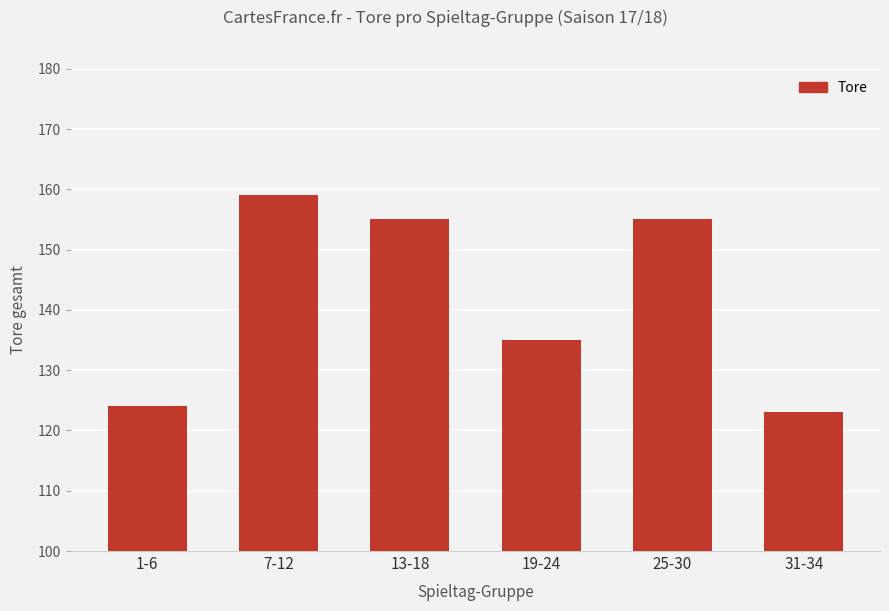

Between 7-12 and 1-6, which is larger?

7-12